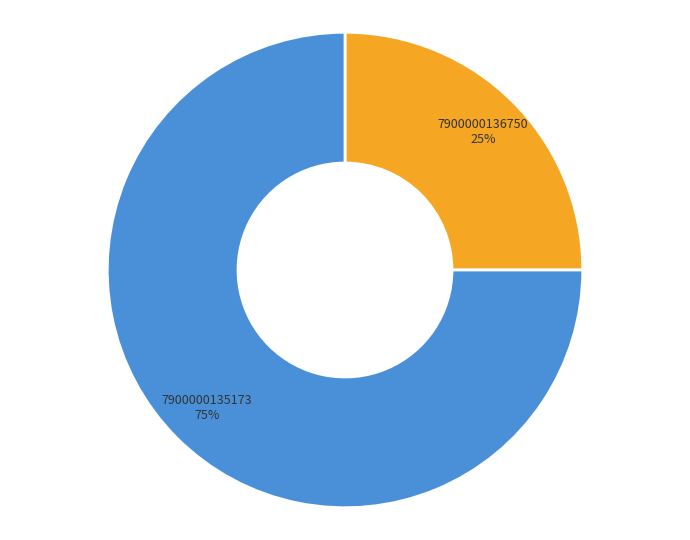

Which category has the smallest portion of the pie?

7900000136750